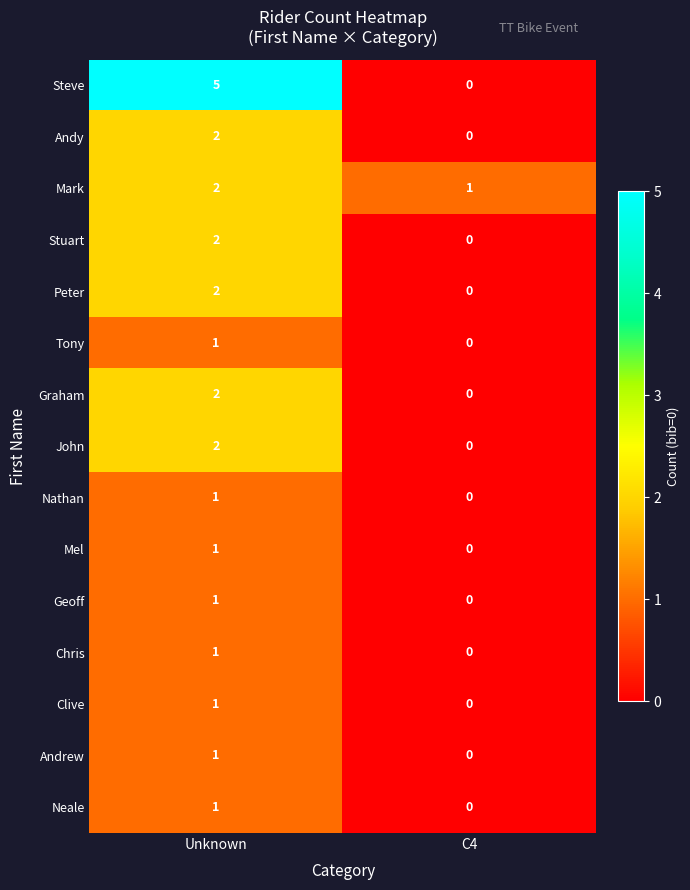

Reading left to right, transcribe all the data shown in this chart.

Steve: 5	0
Andy: 2	0
Mark: 2	1
Stuart: 2	0
Peter: 2	0
Tony: 1	0
Graham: 2	0
John: 2	0
Nathan: 1	0
Mel: 1	0
Geoff: 1	0
Chris: 1	0
Clive: 1	0
Andrew: 1	0
Neale: 1	0